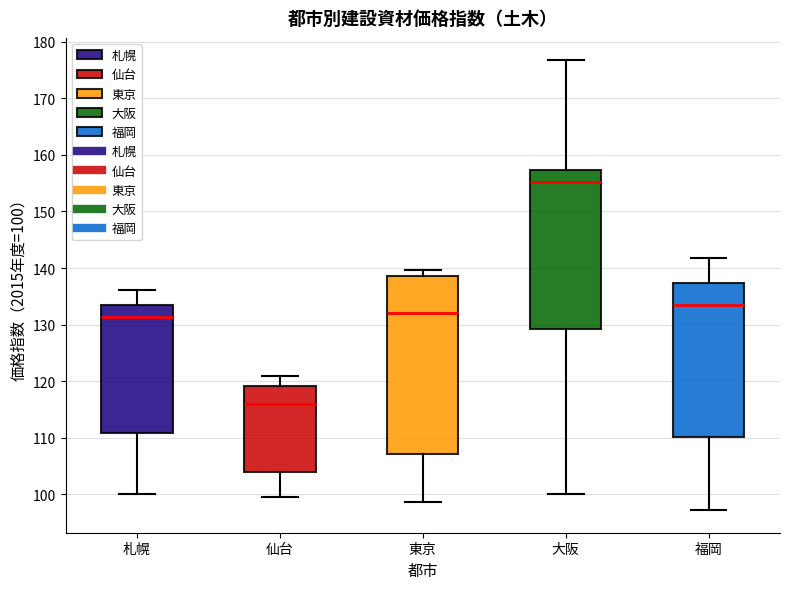

Reading left to right, transcribe this box plot: for each box, give where its median line is, the range the box spans, and where its two whiskers end, as read against the y-axis. The values are not printed on the chart, so give them approximately, as read against the axis.

札幌: median 131, box 111 to 134, whiskers 100 to 136
仙台: median 116, box 104 to 119, whiskers 100 to 121
東京: median 132, box 107 to 139, whiskers 99 to 140
大阪: median 155, box 129 to 157, whiskers 100 to 177
福岡: median 134, box 110 to 137, whiskers 97 to 142